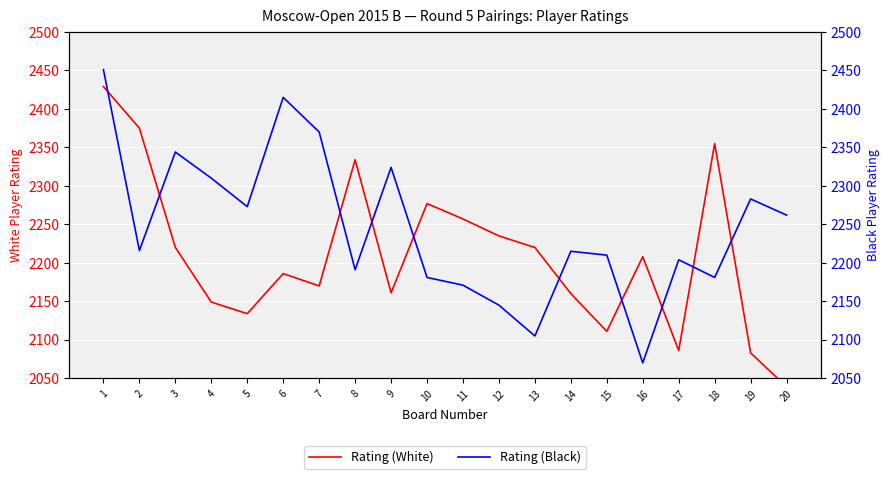

Count the number of categories in the chart.

20